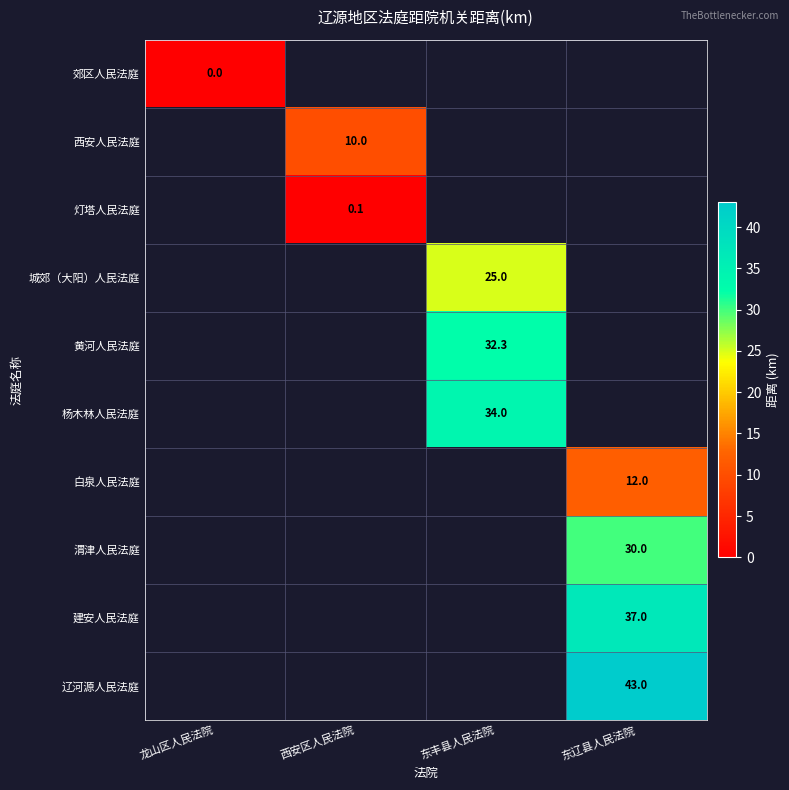

Is it true that 建安人民法庭 equals 37.0 at 东辽县人民法院?

True